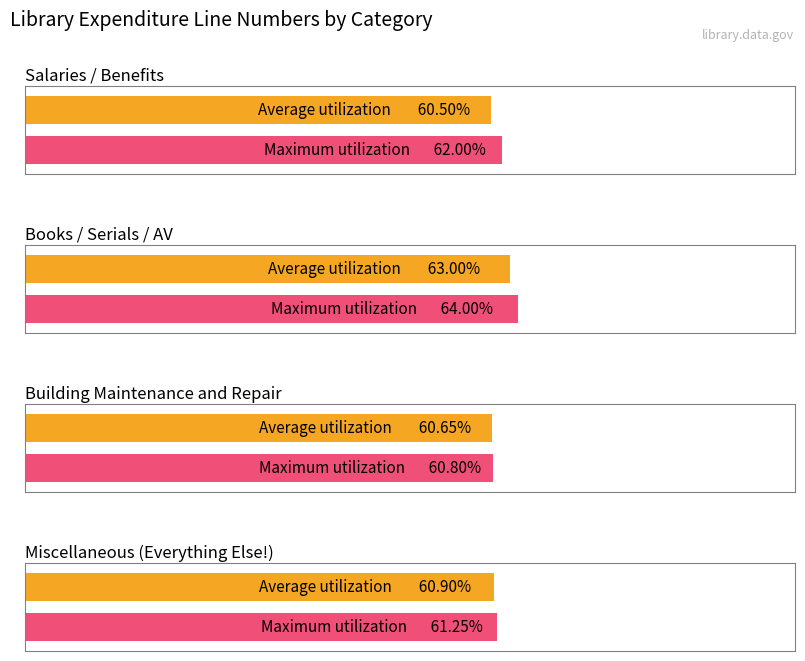

Rank the categories by Average utilization value from highest to lowest.

1, 3, 2, 0